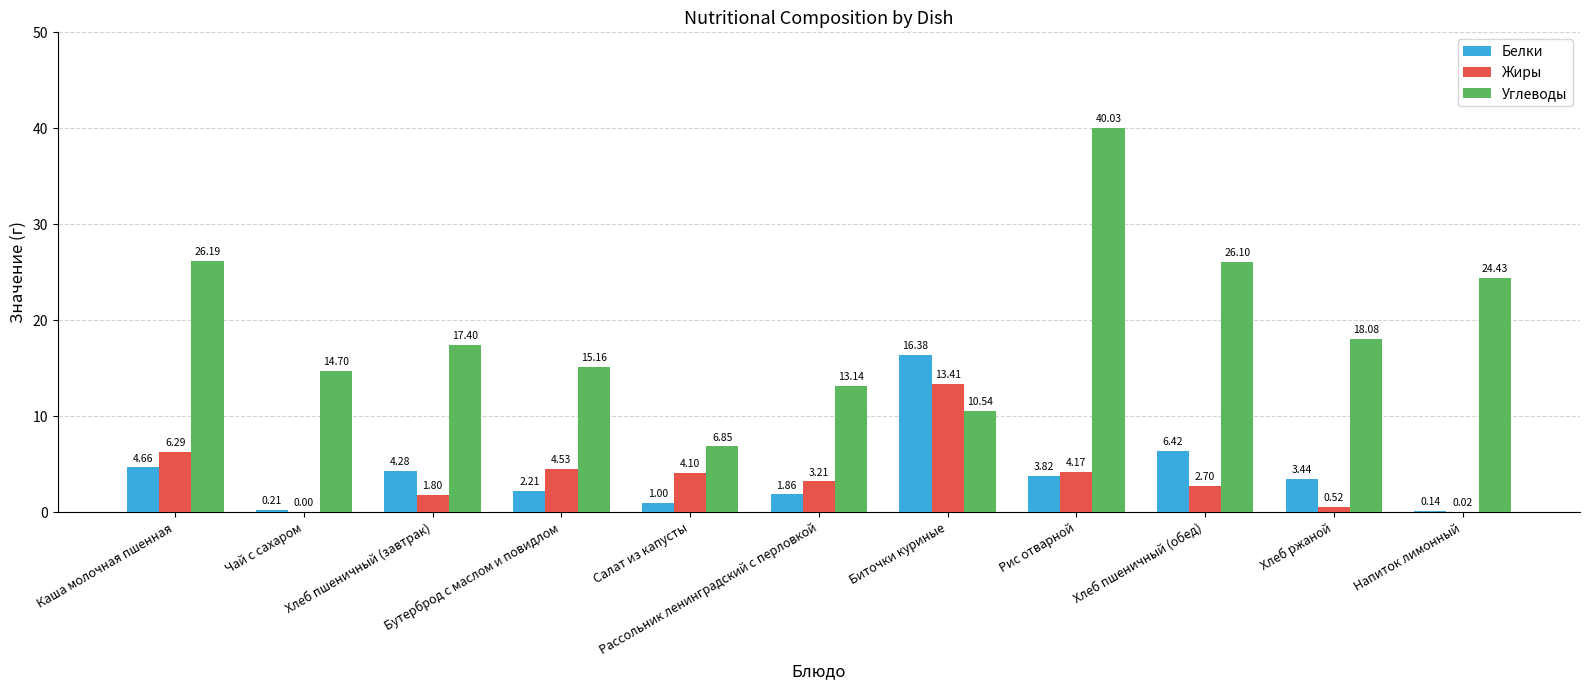

True or false: Белки has a value of 16.4 at Биточки куриные.

True